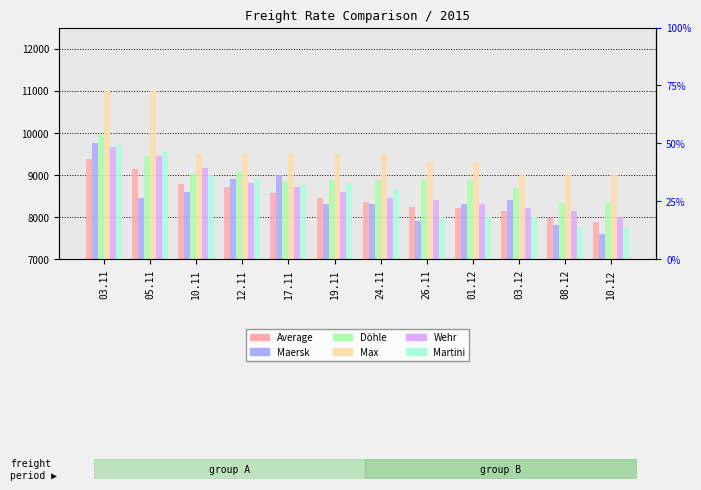

Which category has the highest value across all series?

03.11